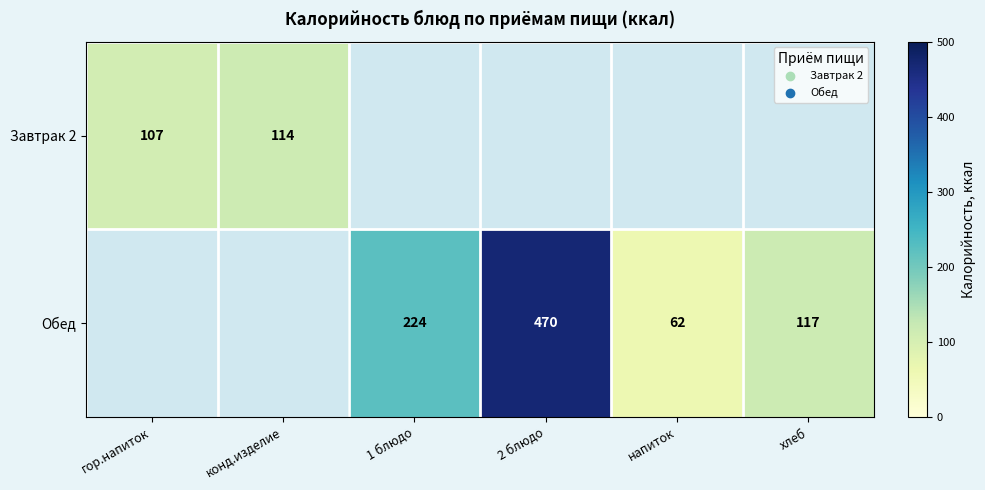

True or false: Обед has a value of 50.6 at хлеб.

False